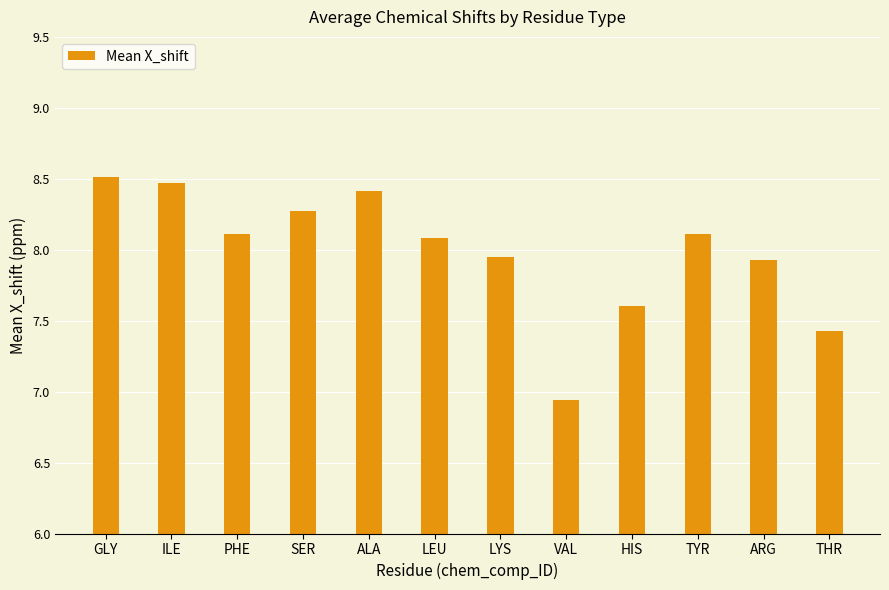

The chart shows a value of 7.4 at THR. True or false?

True